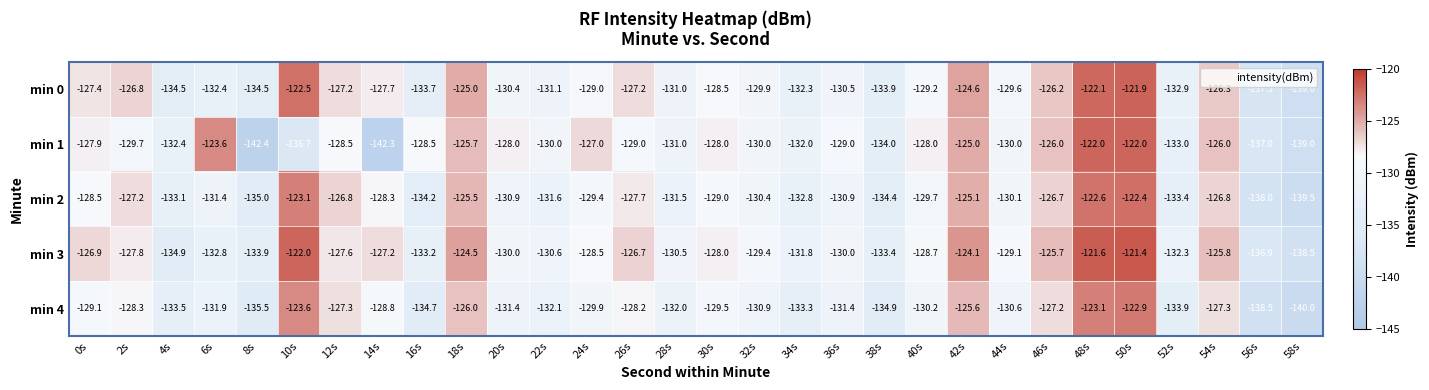

Count the number of categories in the chart.

30